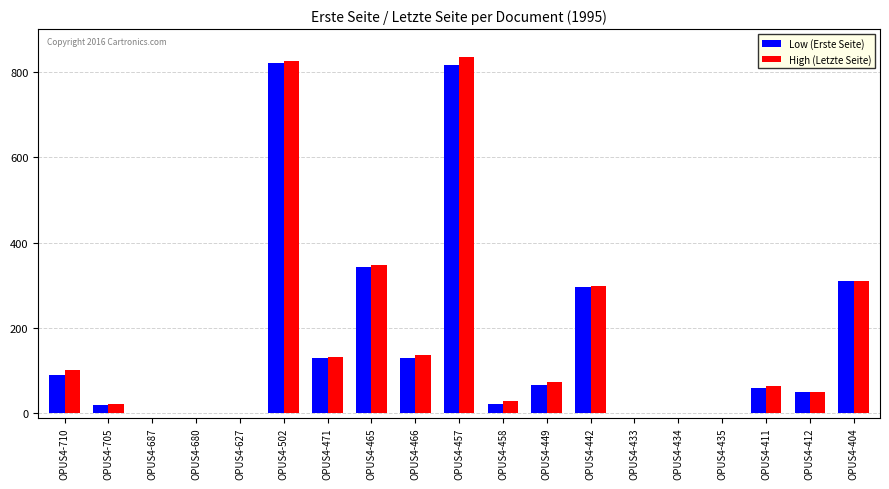

What is the average value of the Low (Erste Seite) series?

166